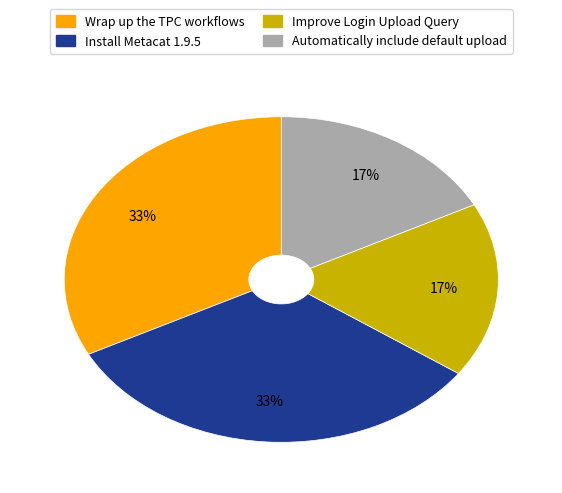

Approximately how many times larger is the value at Automatically include default upload compared to Wrap up the TPC workflows?

0.5